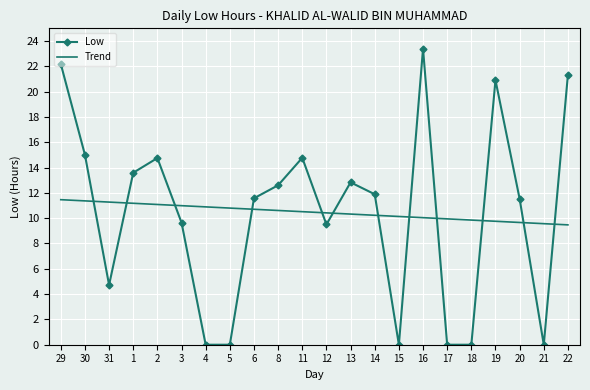

Is the value of Low at 5 greater than the value of Trend at 15?

No